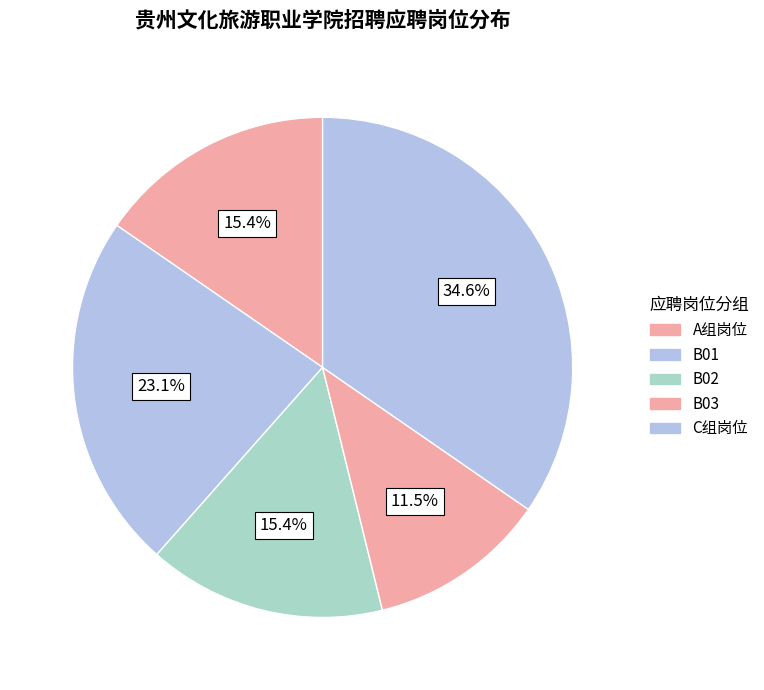

What is the largest slice in the pie chart?

C组岗位